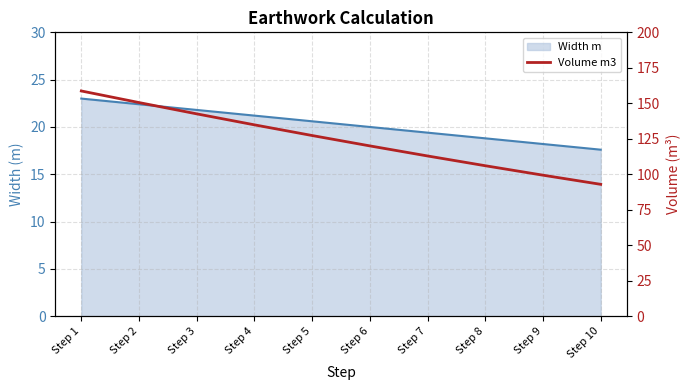

What is the difference between the maximum and minimum values?

65.8